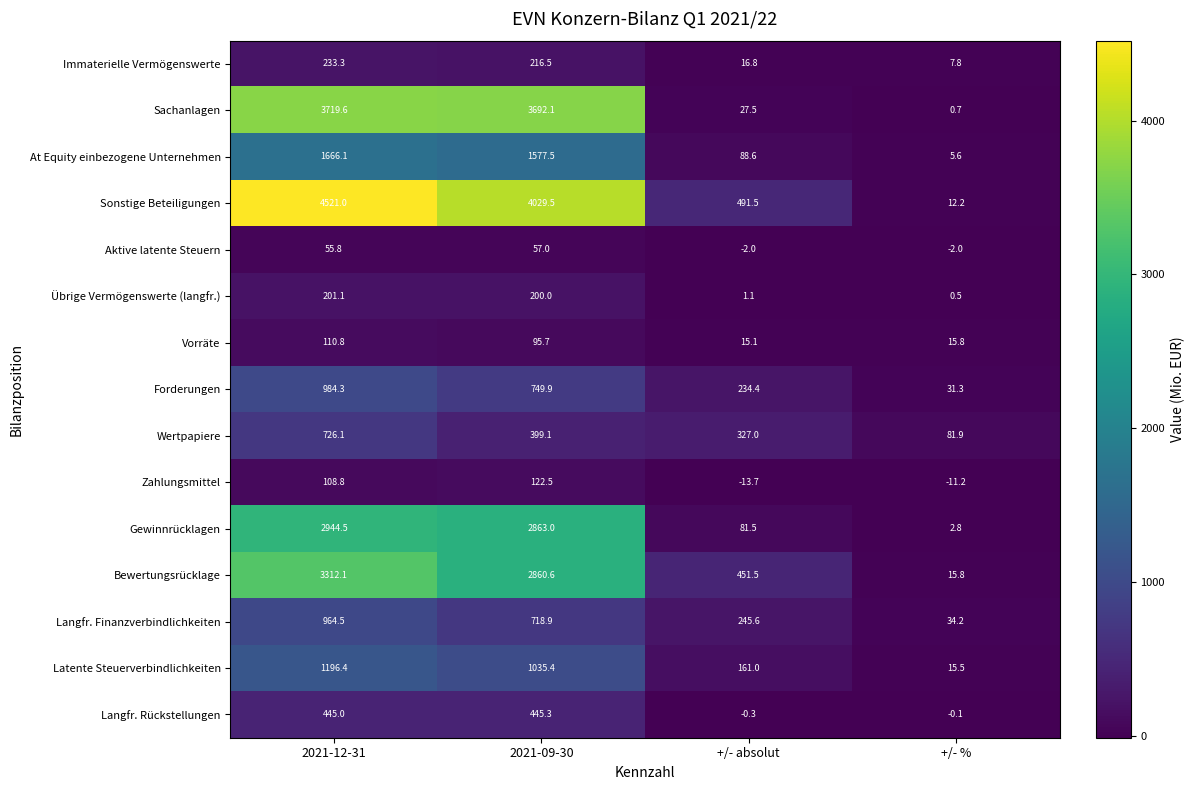

What is the difference between the second highest and second lowest values in the Immaterielle Vermögenswerte series?

199.7